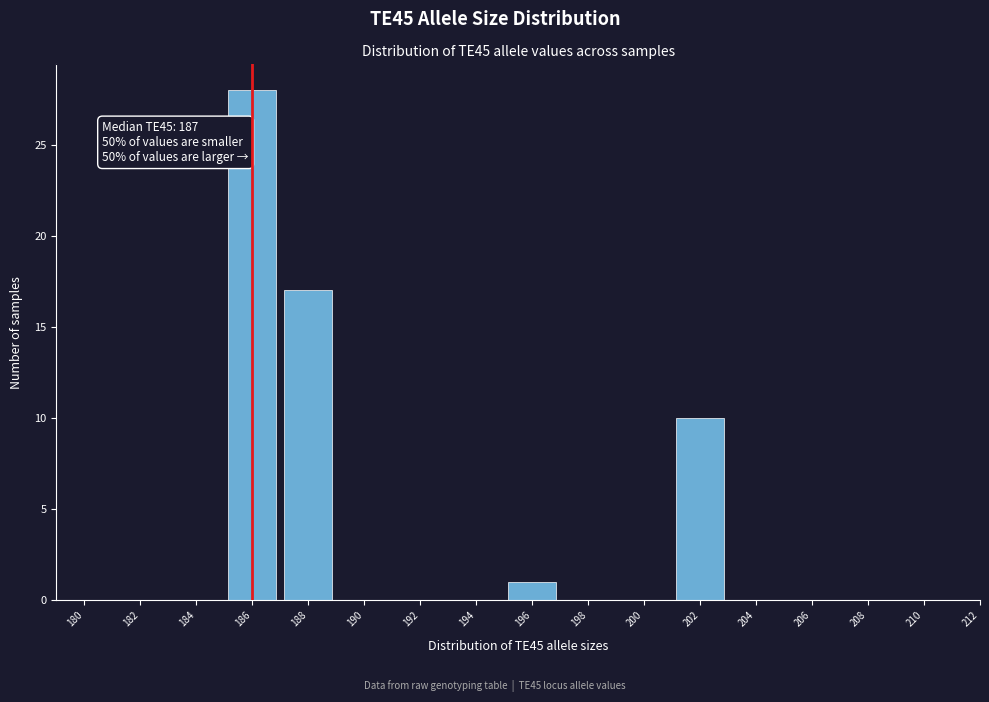

Reading left to right, list all the values displayed in this chart.

180=0	182=0	184=0	186=28	188=17	190=0	192=0	194=0	196=1	198=0	200=0	202=10	204=0	206=0	208=0	210=0	212=0